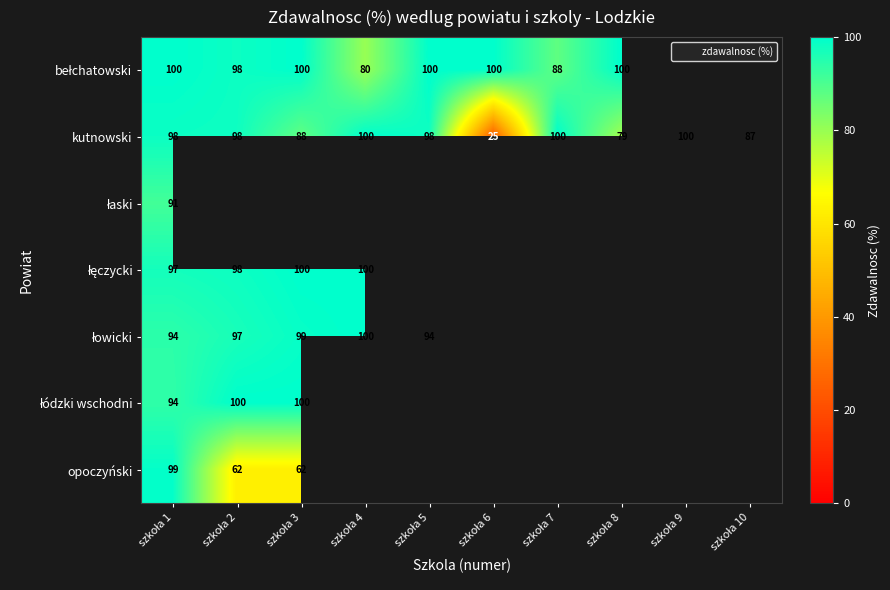

Which has a higher value, szkoła 7 or szkoła 2?

szkoła 2